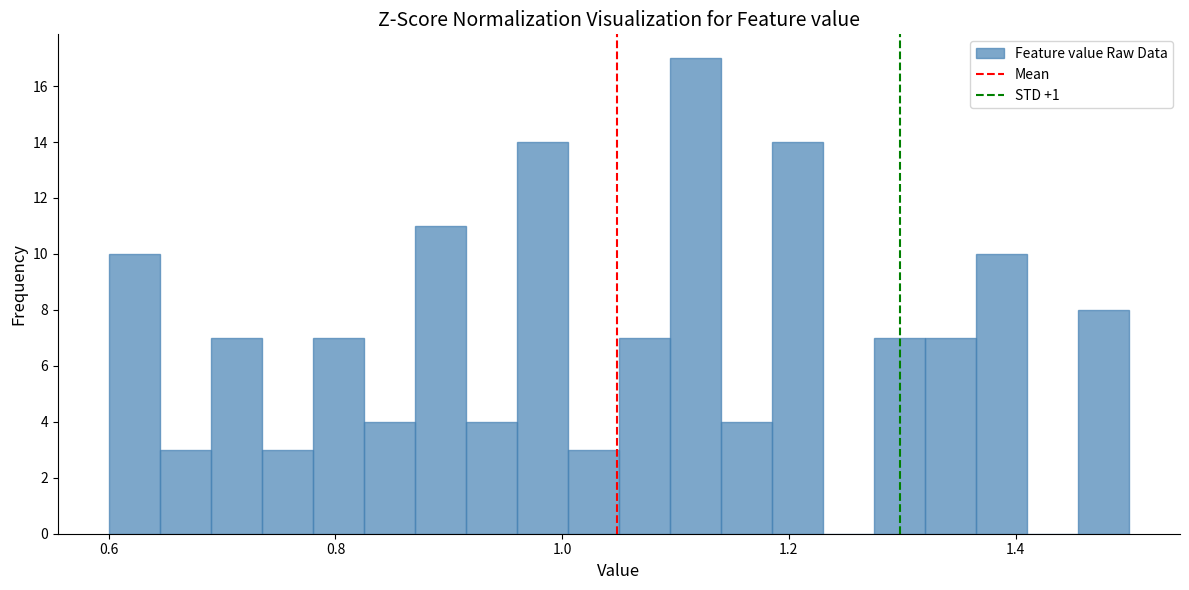

Around what value on the x-axis is the tallest bar? Give the approximate position of its centre, as read against the axis.

1.12